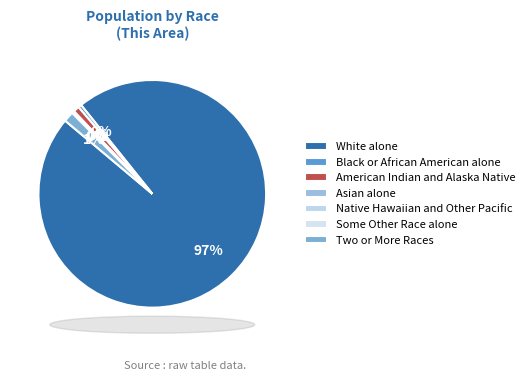

Is there any slice that represents more than half of the pie?

Yes